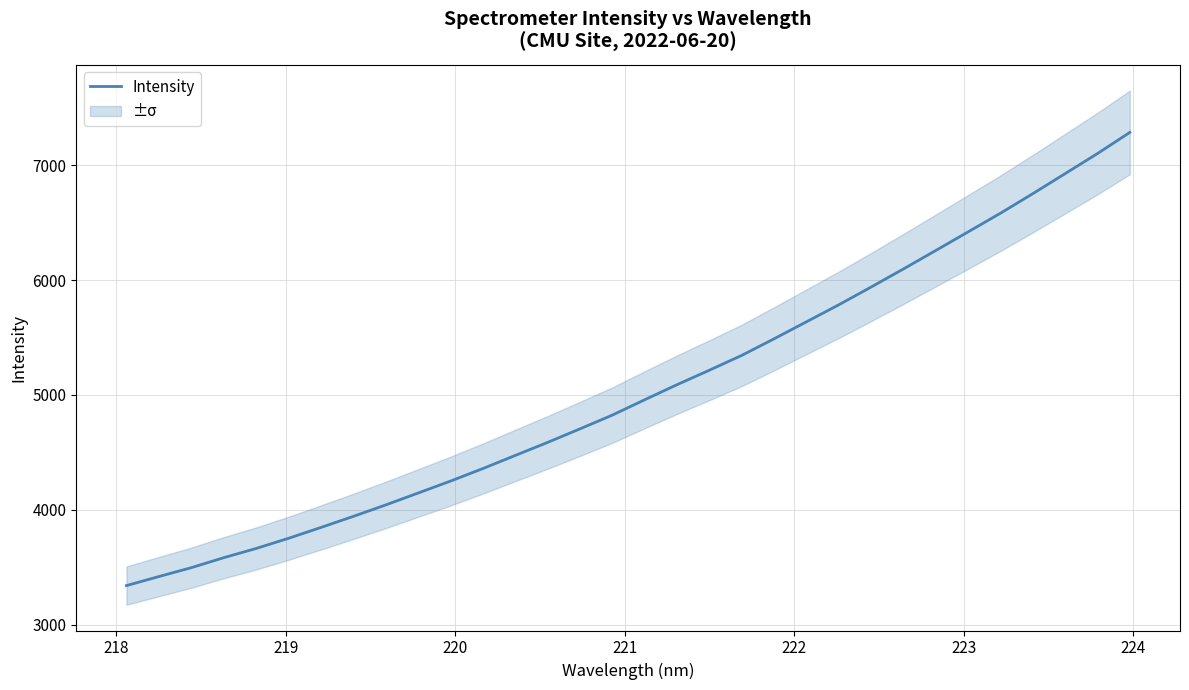

How many lines are shown in the chart?

1